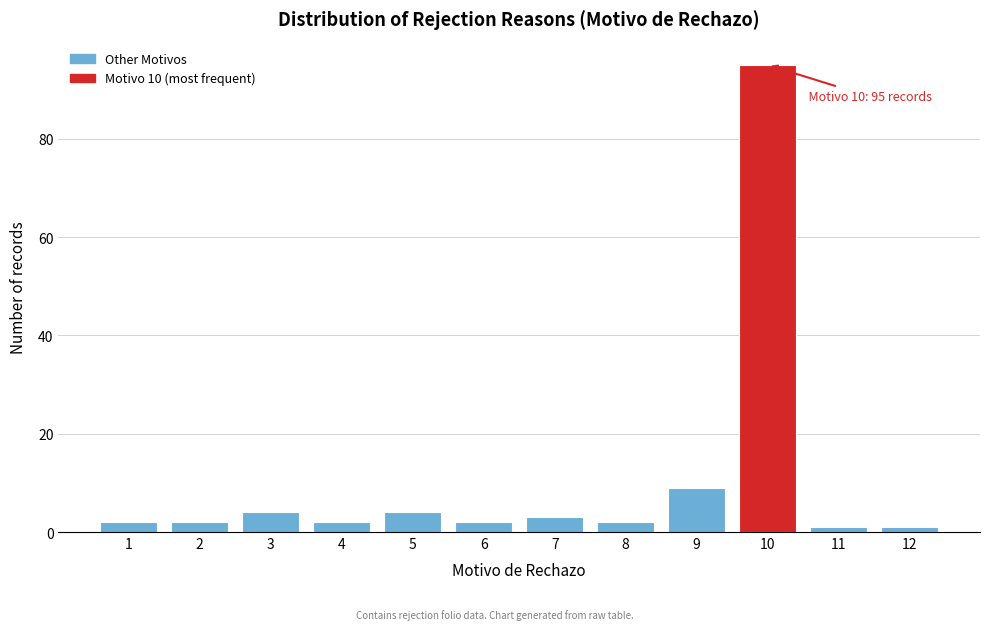

Reading left to right, list all the values displayed in this chart.

2	2	4	2	4	2	3	2	9	95	1	1